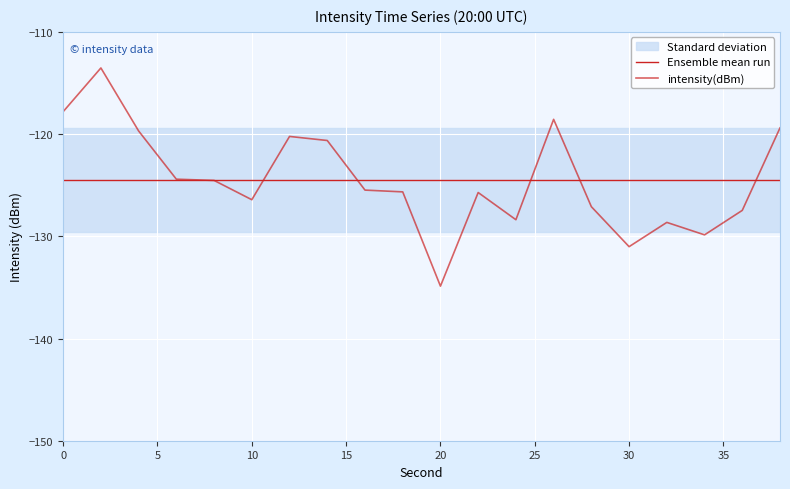

What is the average value of the Ensemble mean run series?

-124.5